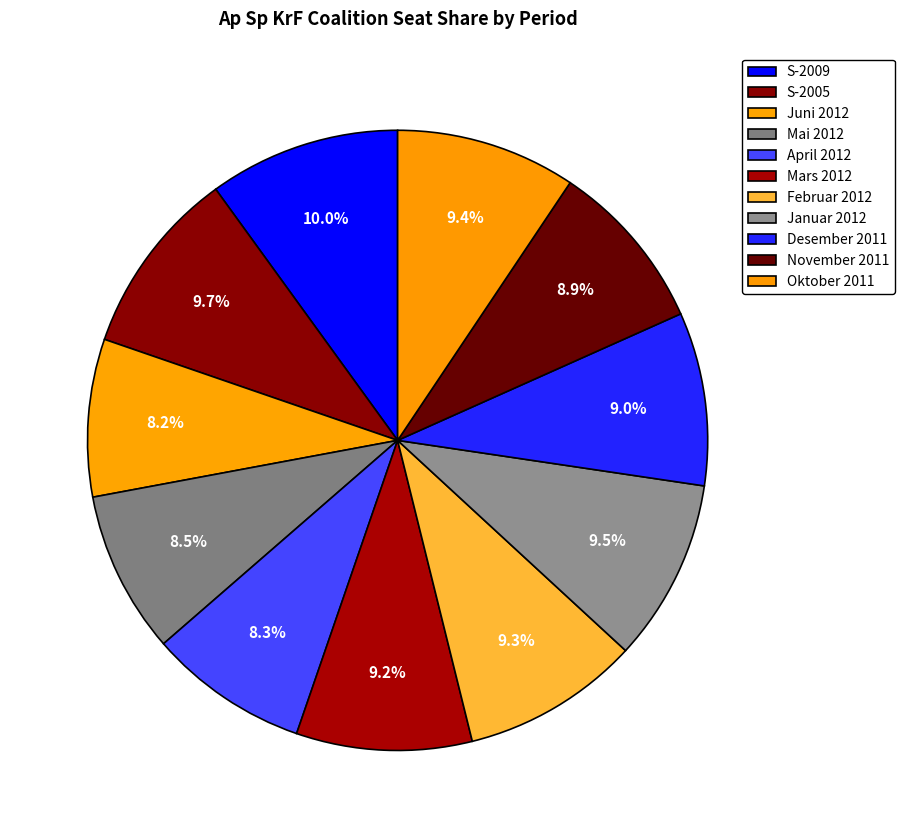

How many slices are in this pie chart?

11